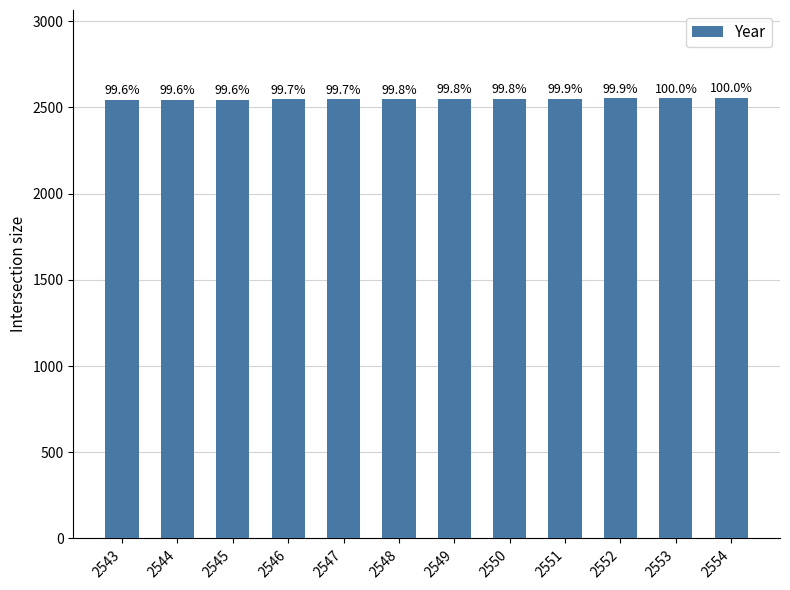

Is it true that the value at 2548 is 1261?

False